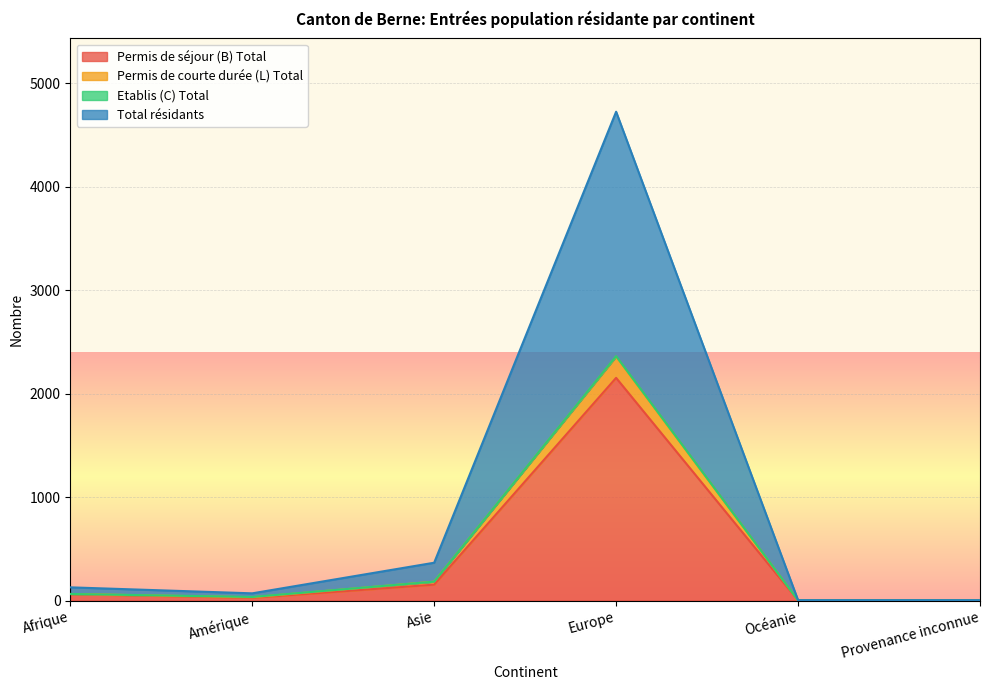

Which category has the highest value in the Permis de séjour (B) Total series?

Europe